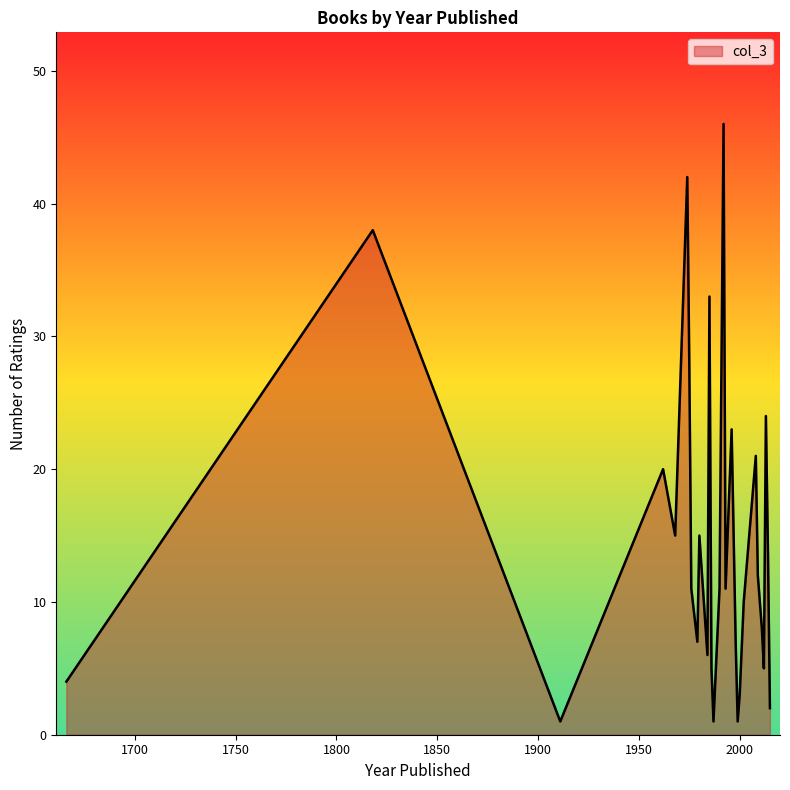

What is the difference between the maximum and minimum values?

45